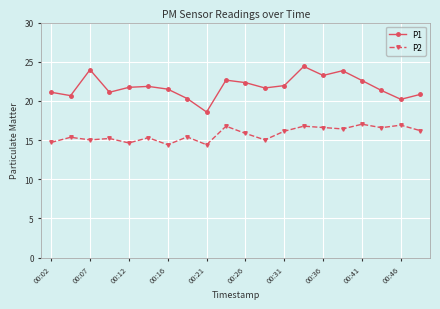

True or false: P1 and P2 cross at least once.

False